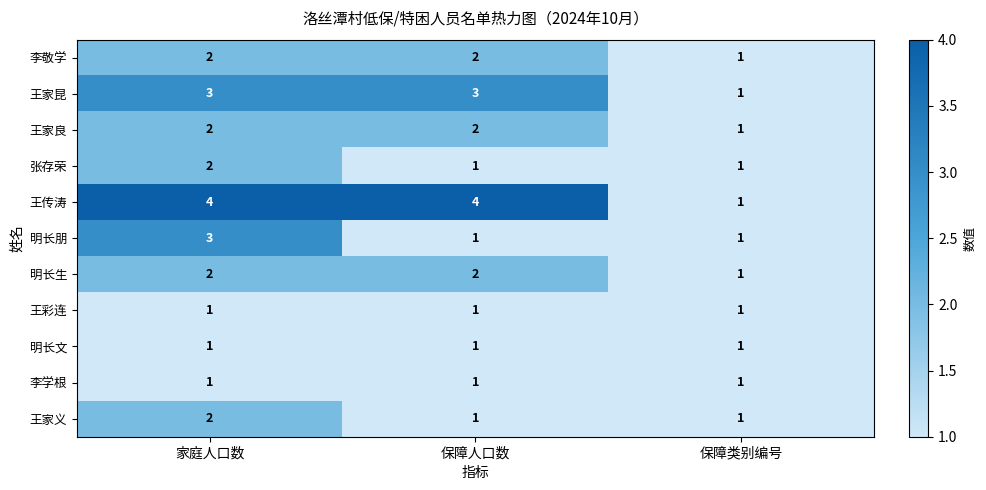

Between 保障人口数 and 保障类别编号, which series saw the biggest shift?

王传涛